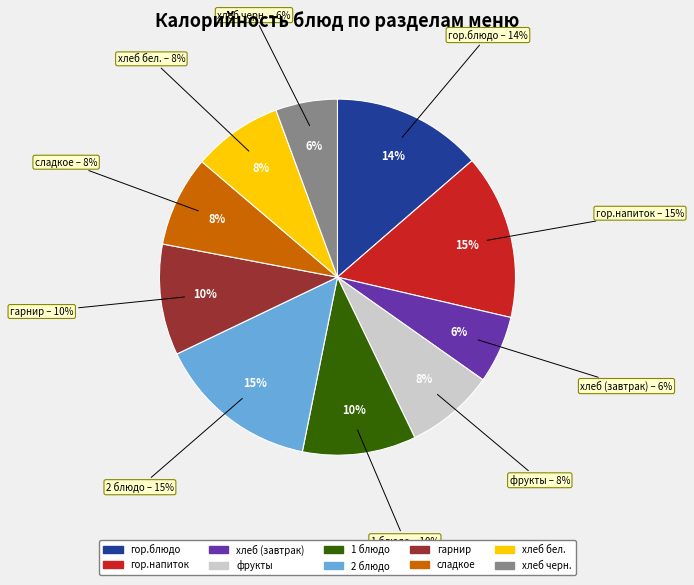

What is the change in value from гор.блюдо to хлеб бел.?

-62.5